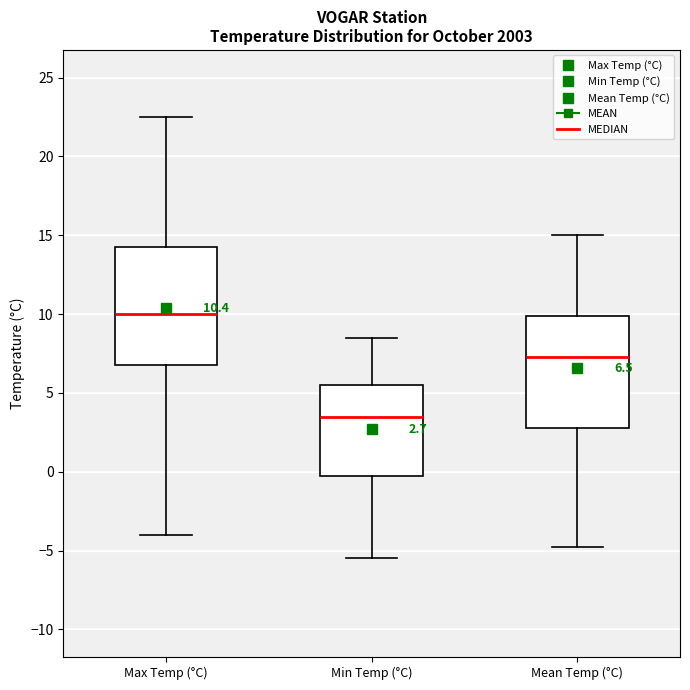

Which box has the highest median line?

Max Temp (°C)